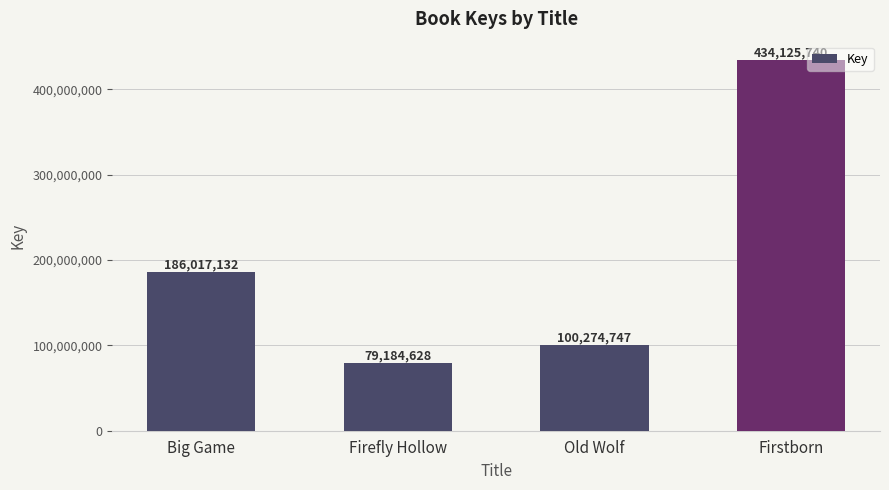

Which label corresponds to the smallest value in the chart?

Firefly Hollow